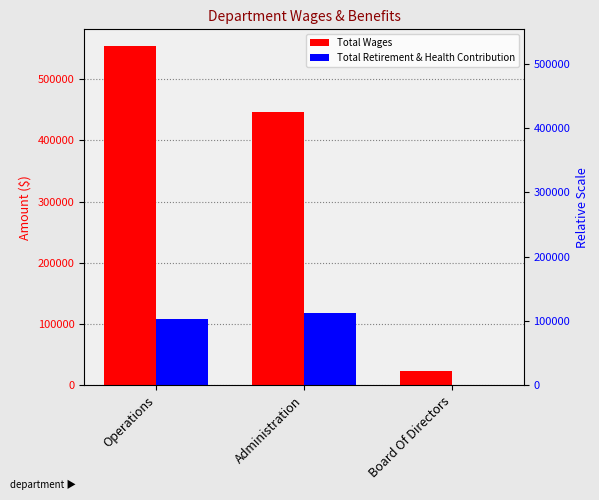

What is the label of the 2nd bar from the left?

Administration